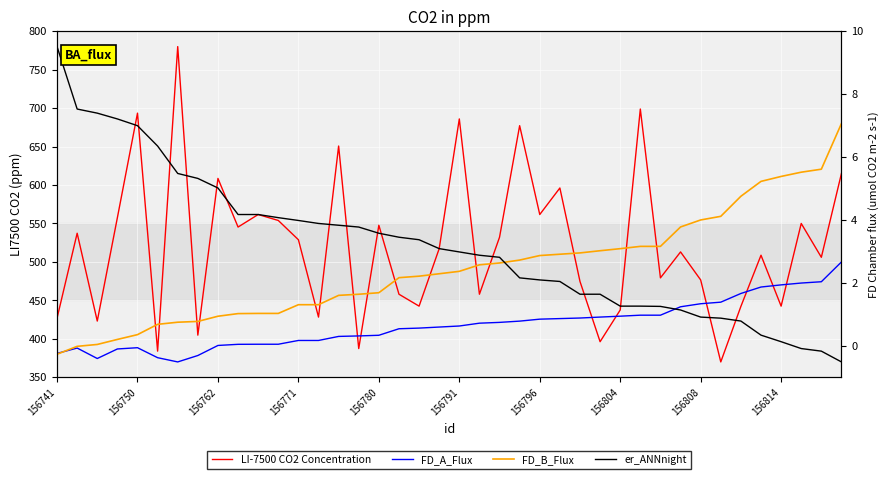

Rank the series at 23 from highest to lowest value.

LI-7500 CO2 Concentration, FD_B_Flux, er_ANNnight, FD_A_Flux